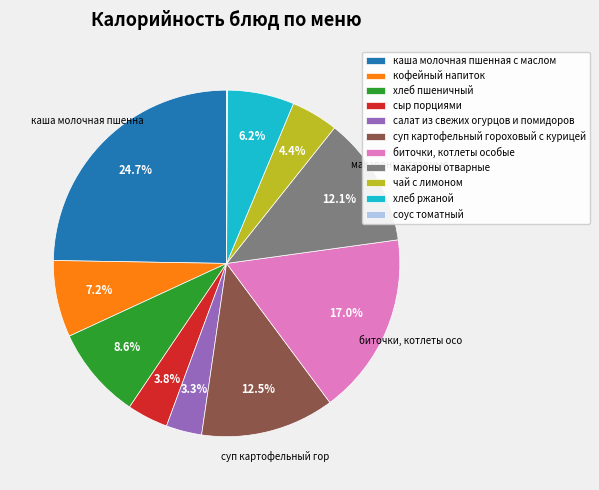

To the nearest percent, what is the average slice percentage?

9%